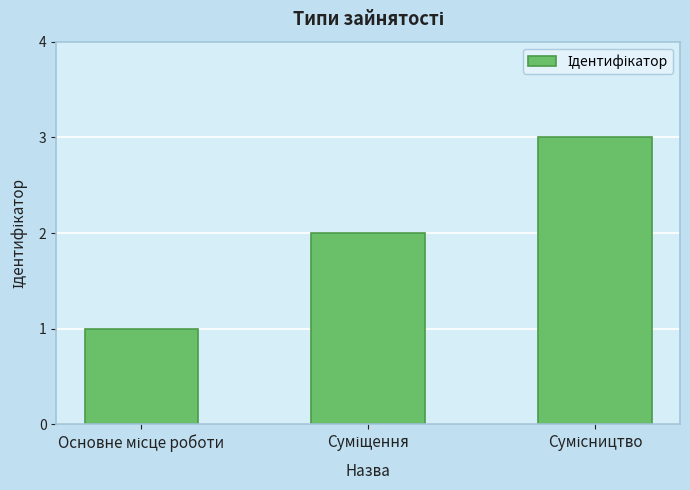

What is the maximum value shown in the chart?

3